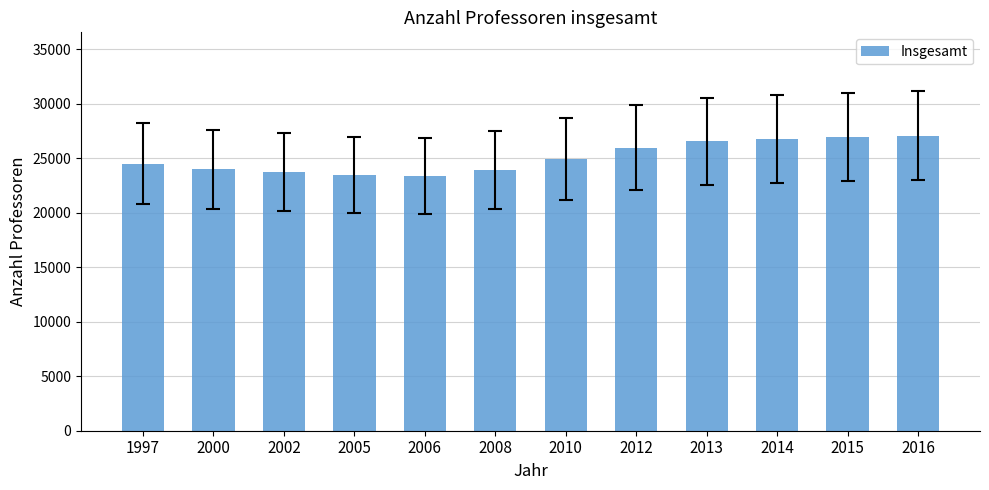

What is the smallest value displayed?

23361